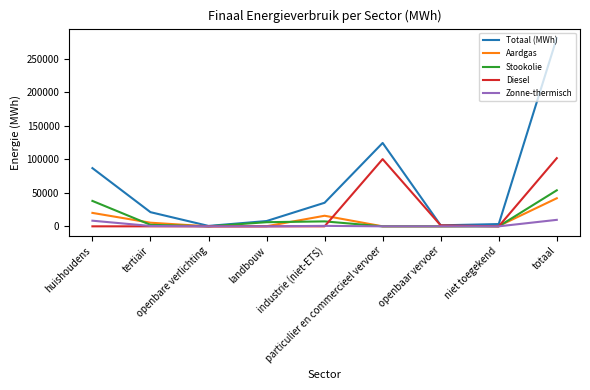

Which series has the largest total across all categories?

Totaal (MWh)